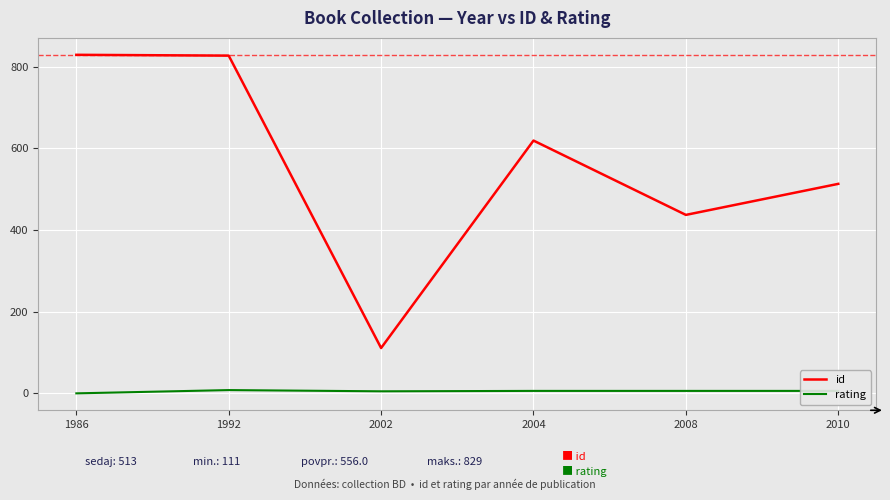

List the series in order of their overall mean, highest first.

id, rating